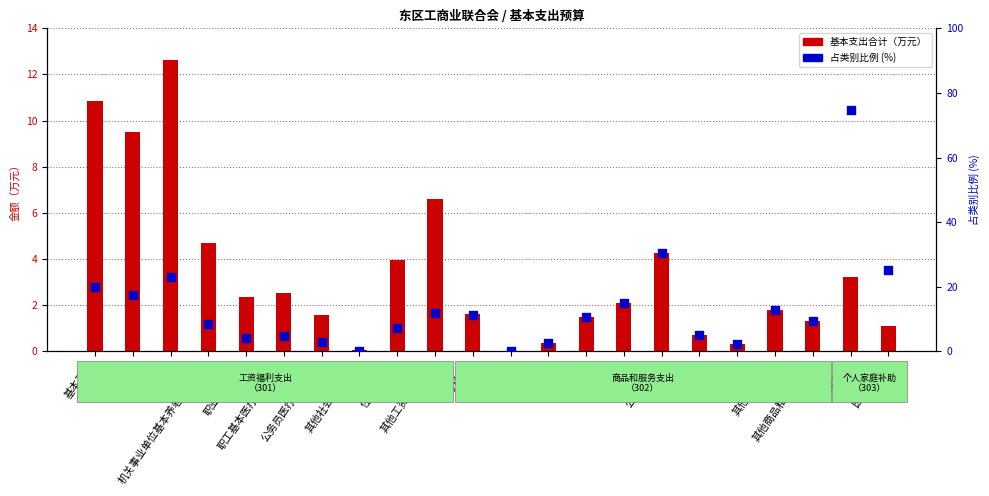

At how many categories does at least one series exceed 50?

1